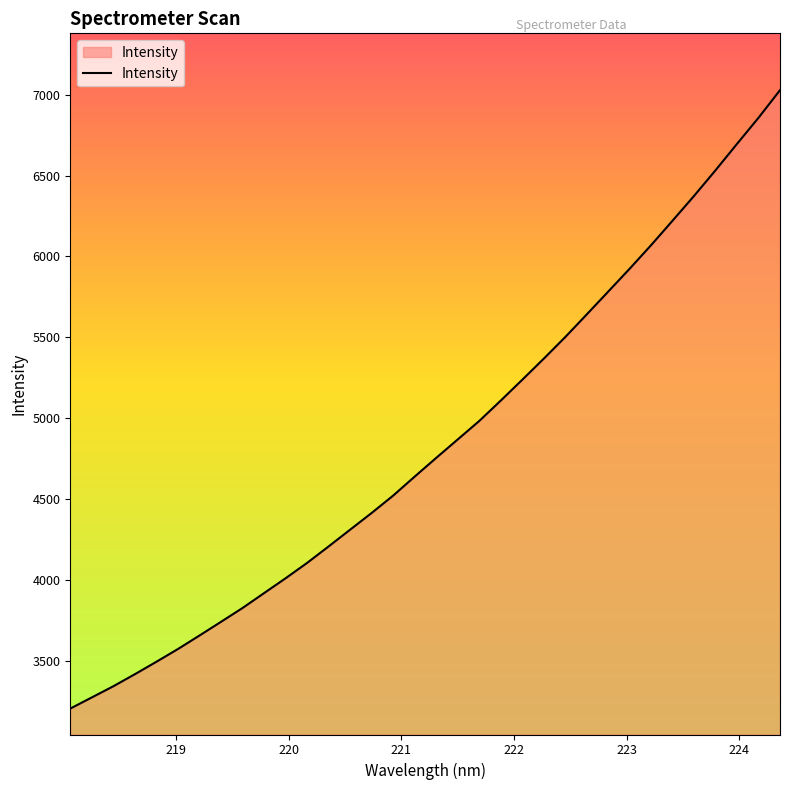

What is the smallest value displayed?

3205.4